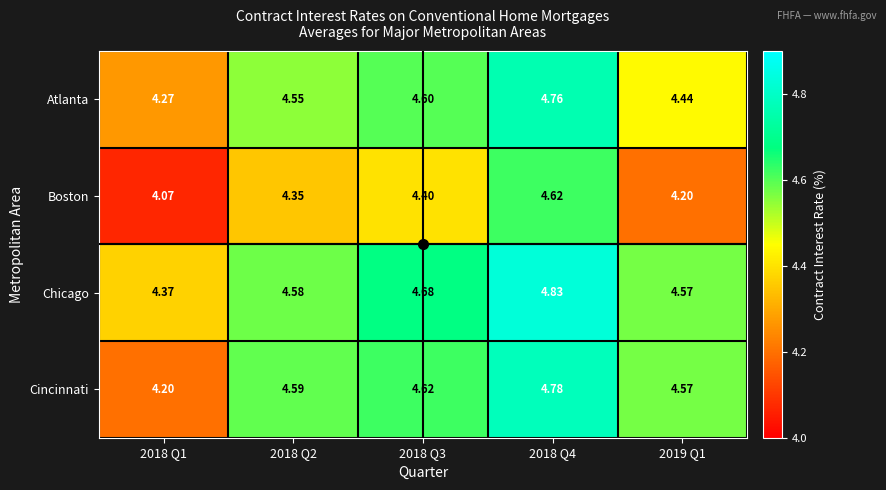

At 2018 Q4, list the series in order from largest to smallest.

Chicago, Cincinnati, Atlanta, Boston